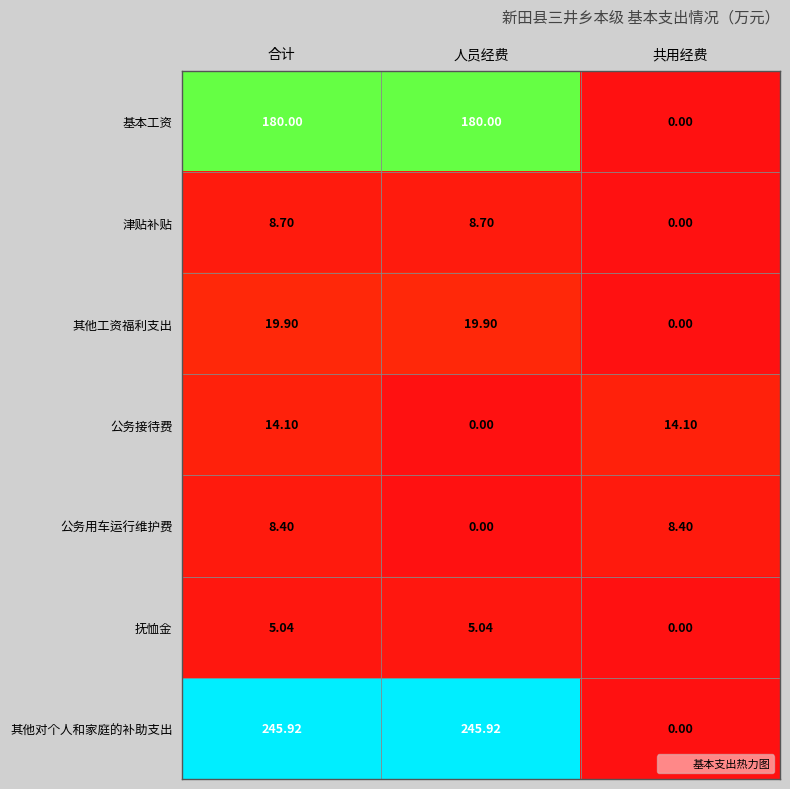

What is the total value across all series at 共用经费?

22.5